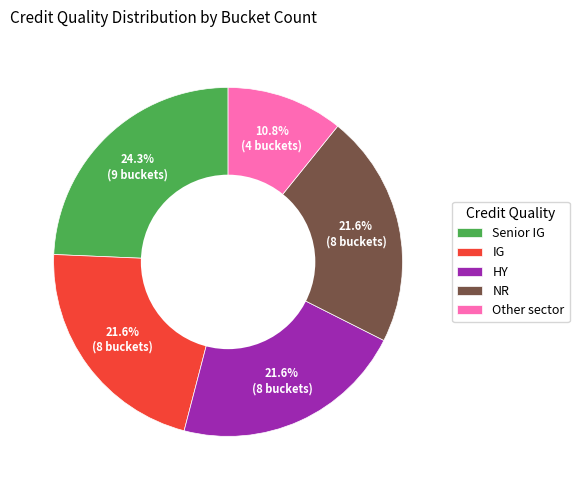

What percentage is NOT represented by Other sector?

89.2%